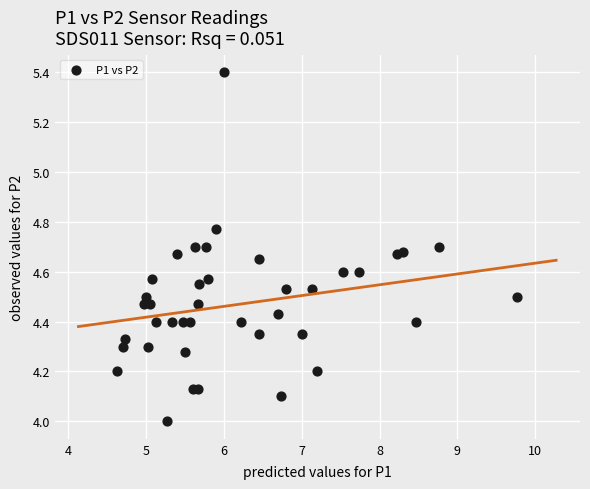

What is the range of Y values (max minus min)?

1.4